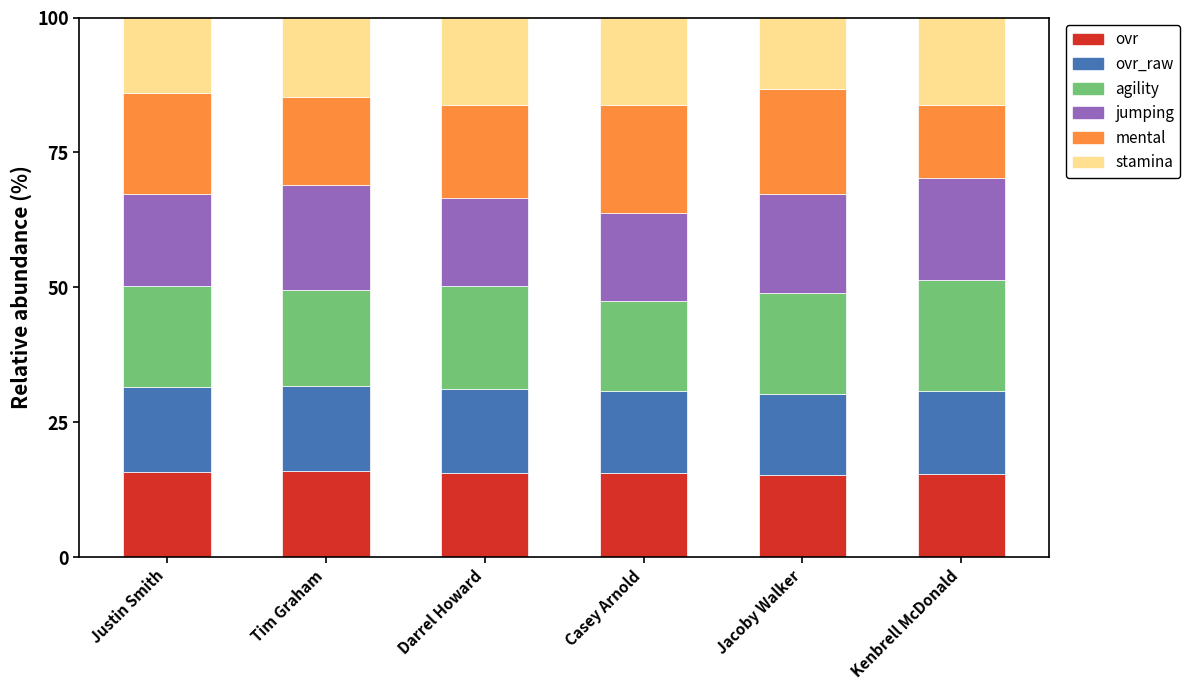

Is it true that ovr equals 6.5 at Casey Arnold?

False